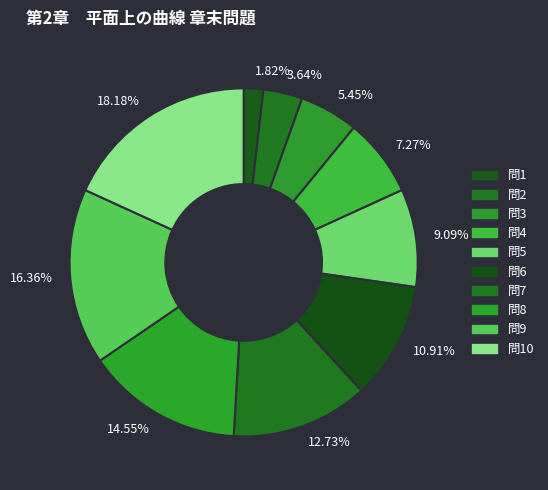

What is the ratio of the value at 16.36% to the value at 12.73%?

1.3